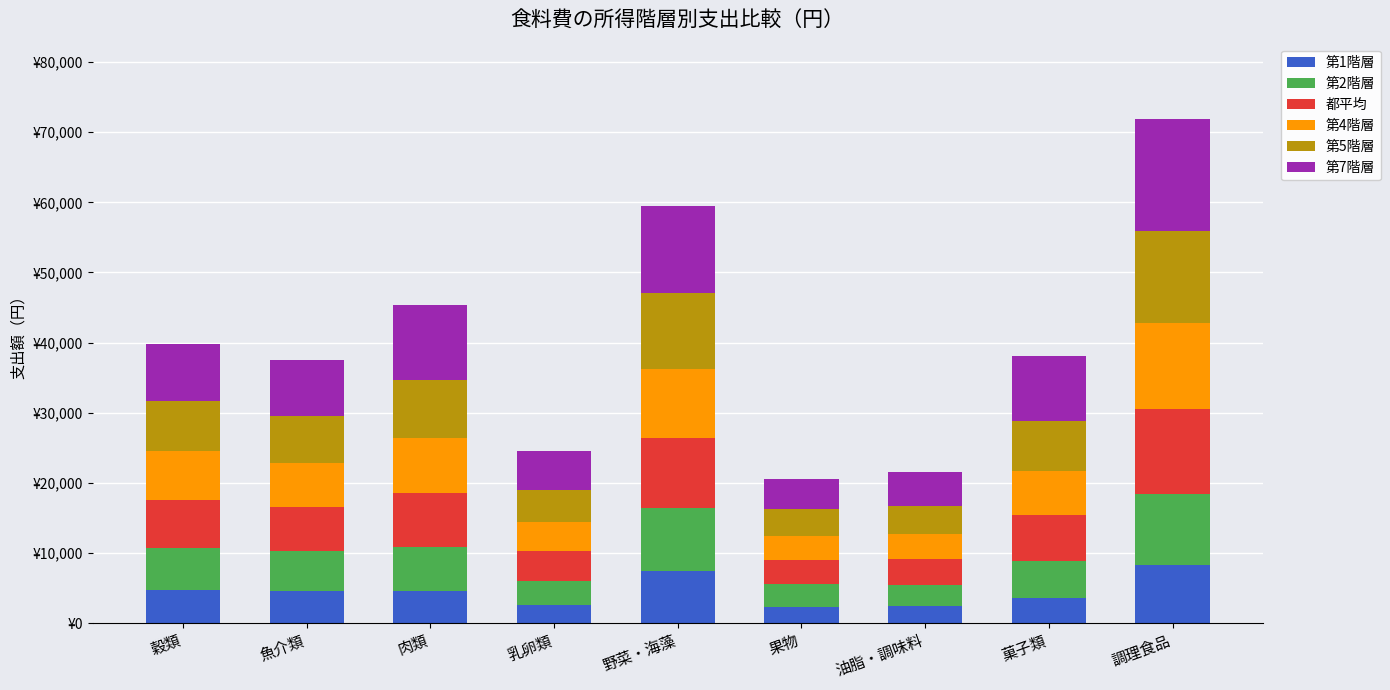

What are all the series names shown in the legend?

第1階層, 第2階層, 都平均, 第4階層, 第5階層, 第7階層